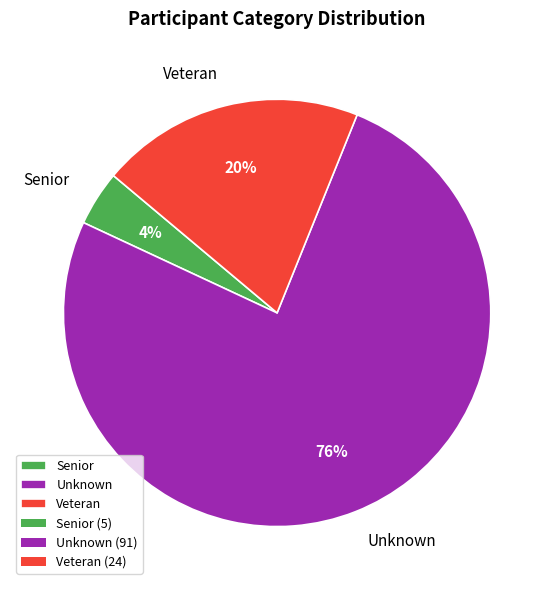

Combined, do Senior and Veteran account for over 50%?

No